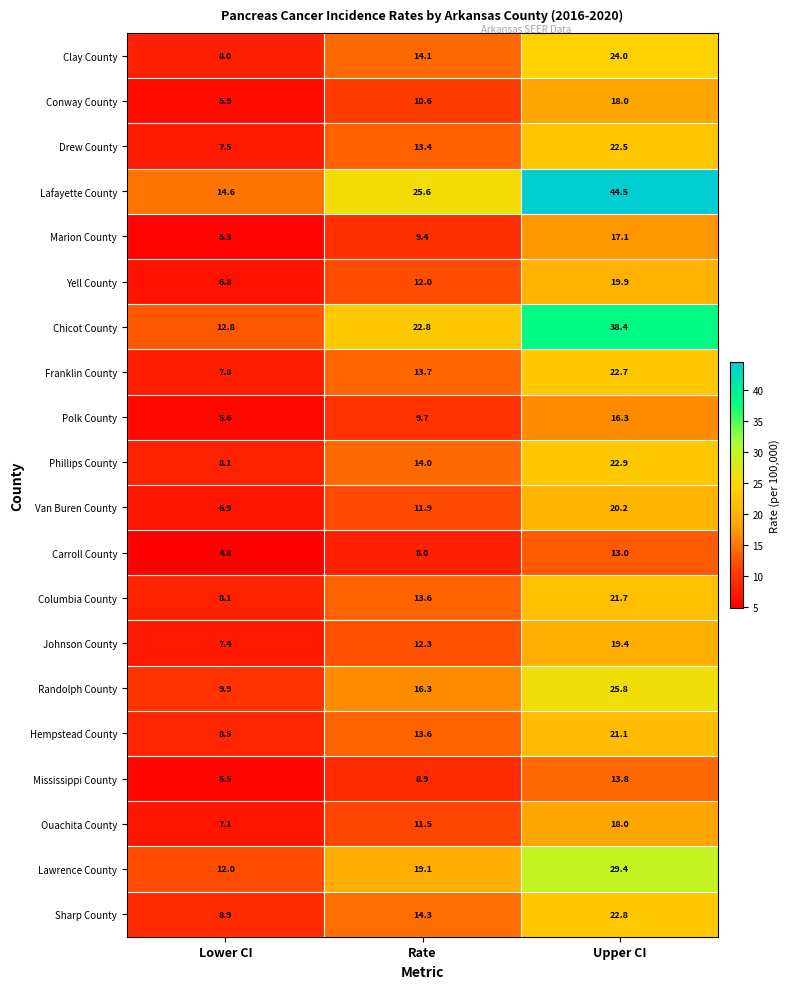

What is the smallest value displayed?

4.8